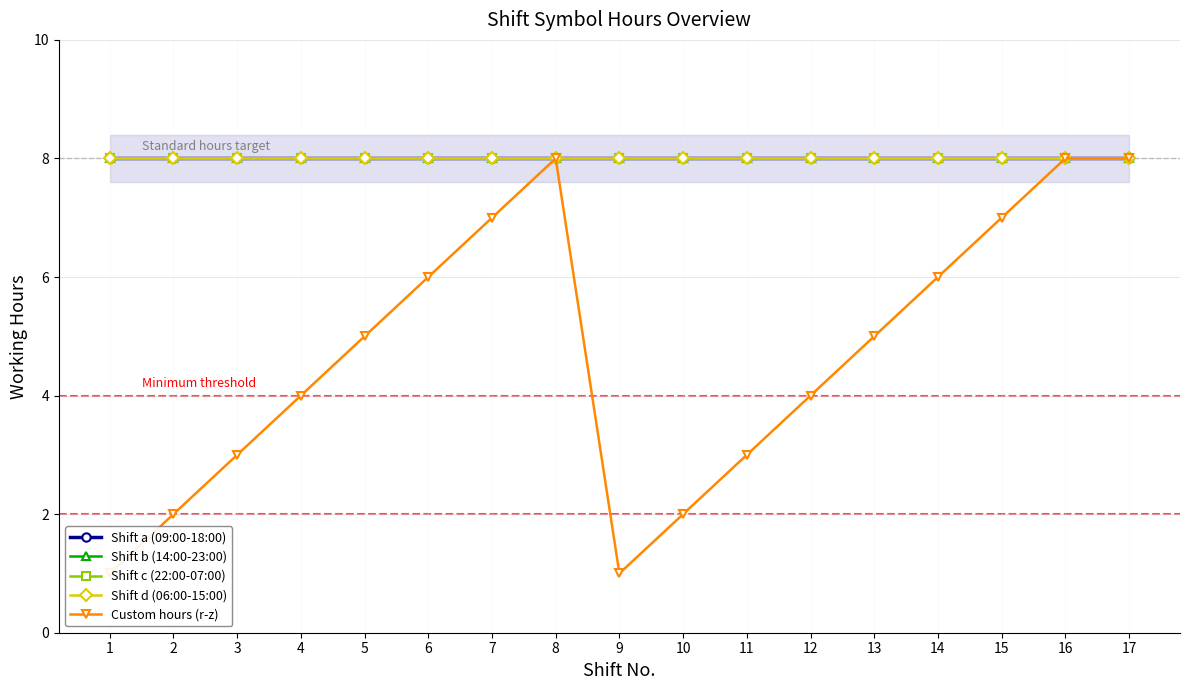

How many distinct data groups are displayed?

5